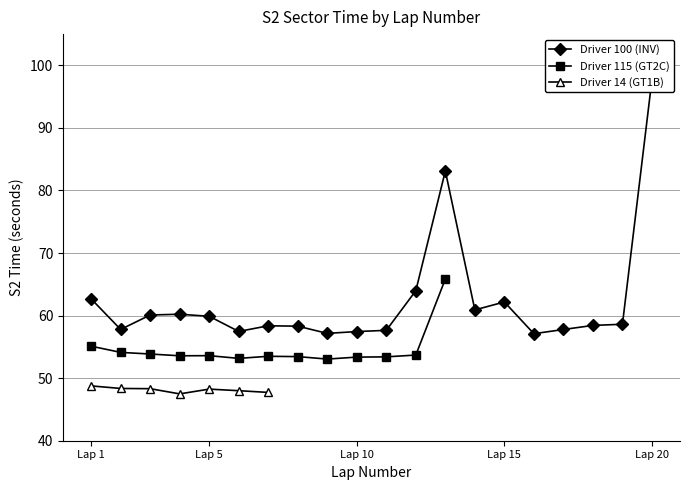

Reading left to right, transcribe all the data shown in this chart.

Driver 100 (INV): 62.7	57.8	60.1	60.2	59.9	57.5	58.4	58.3	57.2	57.4	57.6	64.0	83.1	60.9	62.2	57.1	57.8	58.4	58.6	97.8
Driver 115 (GT2C): 55.1	54.1	53.9	53.6	53.6	53.2	53.5	53.4	53.1	53.4	53.4	53.7	65.8	0.0	0.0	0.0	0.0	0.0	0.0	0.0
Driver 14 (GT1B): 48.8	48.4	48.3	47.5	48.2	48.0	47.7	0.0	0.0	0.0	0.0	0.0	0.0	0.0	0.0	0.0	0.0	0.0	0.0	0.0